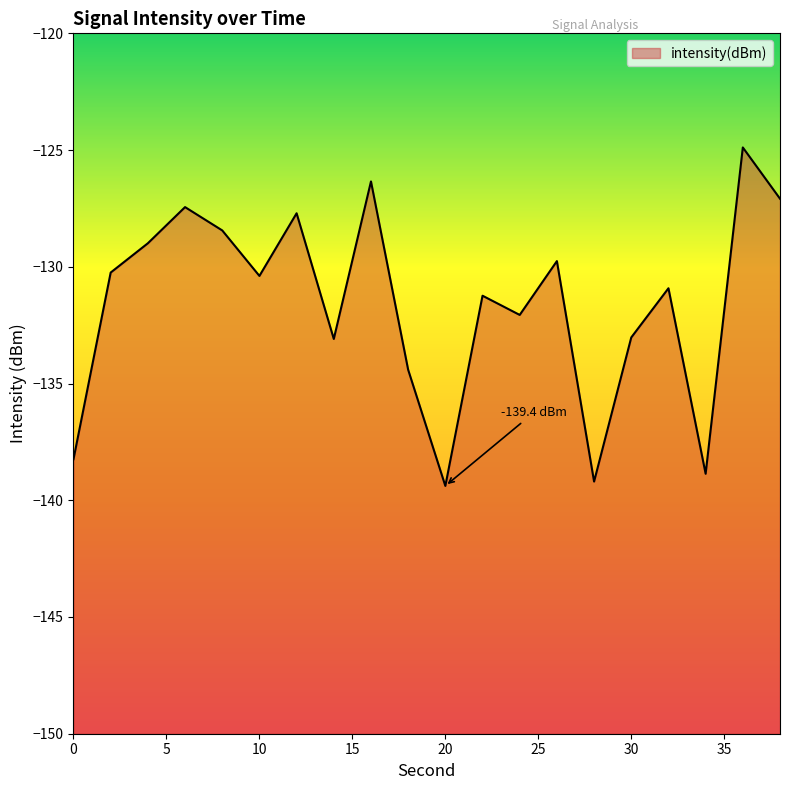

What is the difference between the maximum and second lowest values?

14.3